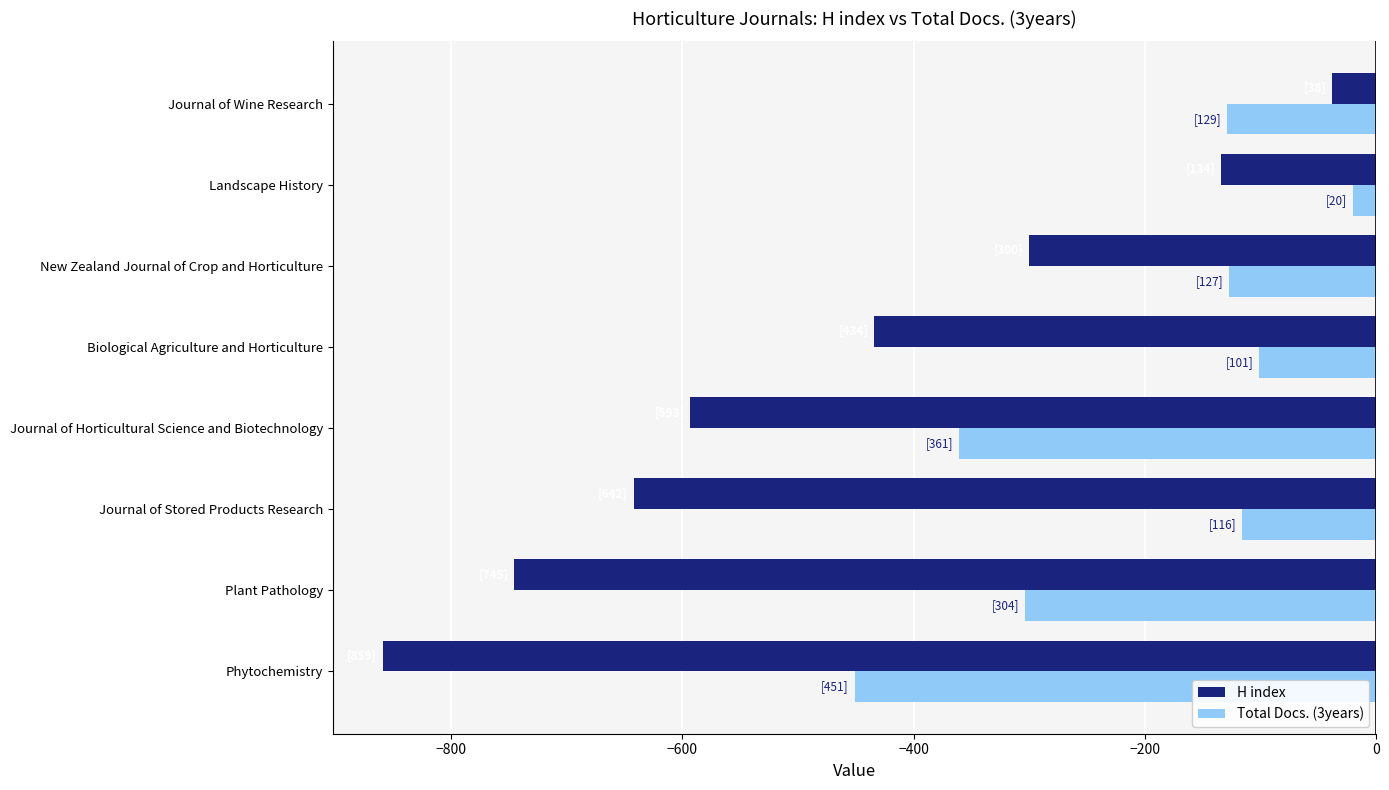

What is the difference between the maximum and minimum values in the Total Docs. (3years) series?

431